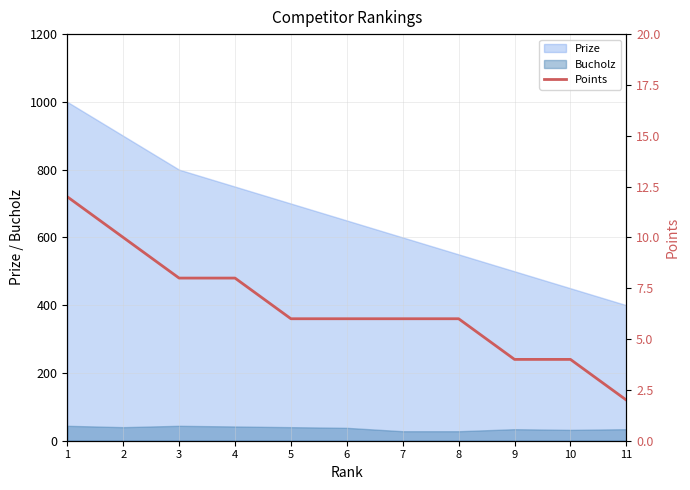

Which has a higher value, 8 or 3?

3